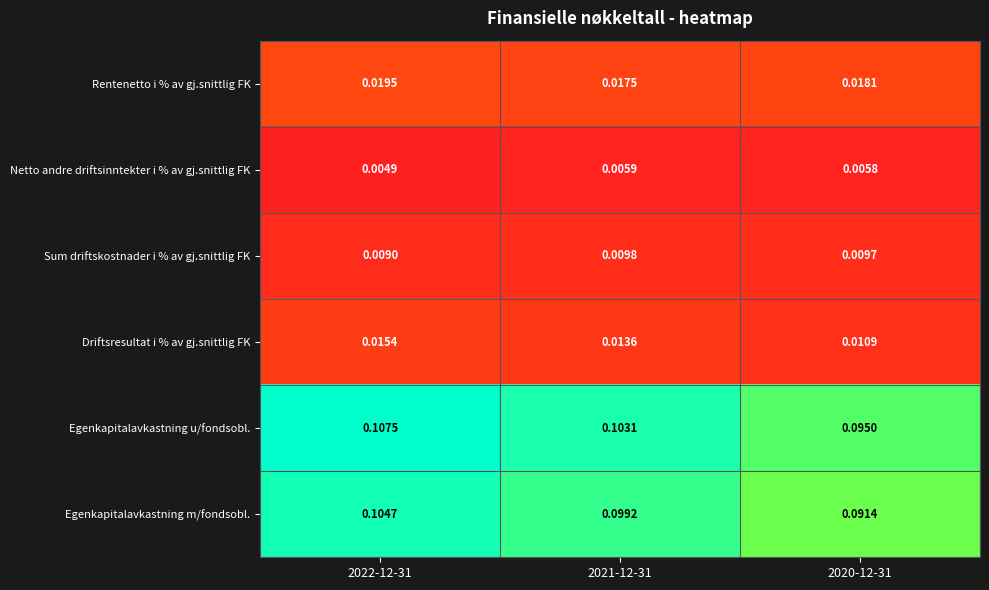

How many categories are shown in the chart?

3